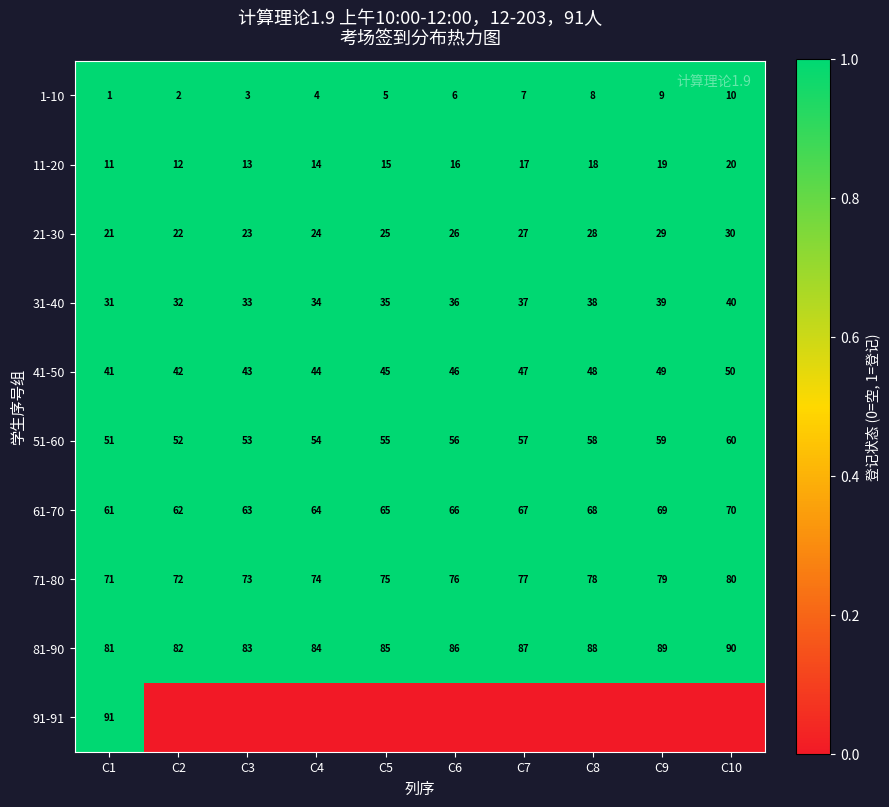

Count the 41-50 values in the range 43 to 48.

6